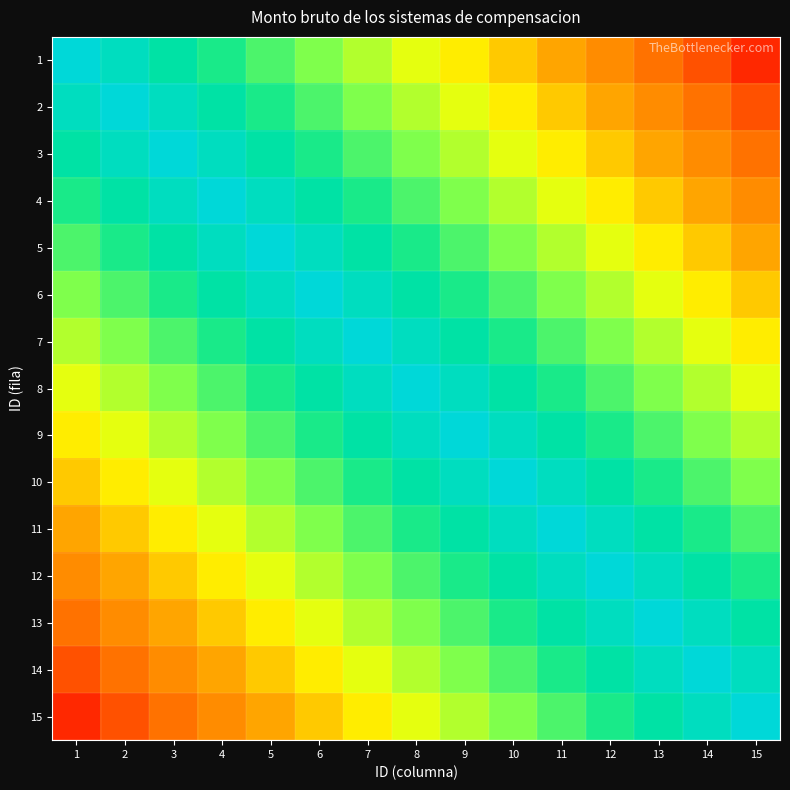

Reading left to right, list all the values displayed in this chart.

1: 1=1.0	2=0.9	3=0.9	4=0.8	5=0.7	6=0.7	7=0.6	8=0.5	9=0.5	10=0.4	11=0.3	12=0.3	13=0.2	14=0.1	15=0.1
2: 1=0.9	2=1.0	3=0.9	4=0.9	5=0.8	6=0.7	7=0.7	8=0.6	9=0.5	10=0.5	11=0.4	12=0.3	13=0.3	14=0.2	15=0.1
3: 1=0.9	2=0.9	3=1.0	4=0.9	5=0.9	6=0.8	7=0.7	8=0.7	9=0.6	10=0.5	11=0.5	12=0.4	13=0.3	14=0.3	15=0.2
4: 1=0.8	2=0.9	3=0.9	4=1.0	5=0.9	6=0.9	7=0.8	8=0.7	9=0.7	10=0.6	11=0.5	12=0.5	13=0.4	14=0.3	15=0.3
5: 1=0.7	2=0.8	3=0.9	4=0.9	5=1.0	6=0.9	7=0.9	8=0.8	9=0.7	10=0.7	11=0.6	12=0.5	13=0.5	14=0.4	15=0.3
6: 1=0.7	2=0.7	3=0.8	4=0.9	5=0.9	6=1.0	7=0.9	8=0.9	9=0.8	10=0.7	11=0.7	12=0.6	13=0.5	14=0.5	15=0.4
7: 1=0.6	2=0.7	3=0.7	4=0.8	5=0.9	6=0.9	7=1.0	8=0.9	9=0.9	10=0.8	11=0.7	12=0.7	13=0.6	14=0.5	15=0.5
8: 1=0.5	2=0.6	3=0.7	4=0.7	5=0.8	6=0.9	7=0.9	8=1.0	9=0.9	10=0.9	11=0.8	12=0.7	13=0.7	14=0.6	15=0.5
9: 1=0.5	2=0.5	3=0.6	4=0.7	5=0.7	6=0.8	7=0.9	8=0.9	9=1.0	10=0.9	11=0.9	12=0.8	13=0.7	14=0.7	15=0.6
10: 1=0.4	2=0.5	3=0.5	4=0.6	5=0.7	6=0.7	7=0.8	8=0.9	9=0.9	10=1.0	11=0.9	12=0.9	13=0.8	14=0.7	15=0.7
11: 1=0.3	2=0.4	3=0.5	4=0.5	5=0.6	6=0.7	7=0.7	8=0.8	9=0.9	10=0.9	11=1.0	12=0.9	13=0.9	14=0.8	15=0.7
12: 1=0.3	2=0.3	3=0.4	4=0.5	5=0.5	6=0.6	7=0.7	8=0.7	9=0.8	10=0.9	11=0.9	12=1.0	13=0.9	14=0.9	15=0.8
13: 1=0.2	2=0.3	3=0.3	4=0.4	5=0.5	6=0.5	7=0.6	8=0.7	9=0.7	10=0.8	11=0.9	12=0.9	13=1.0	14=0.9	15=0.9
14: 1=0.1	2=0.2	3=0.3	4=0.3	5=0.4	6=0.5	7=0.5	8=0.6	9=0.7	10=0.7	11=0.8	12=0.9	13=0.9	14=1.0	15=0.9
15: 1=0.1	2=0.1	3=0.2	4=0.3	5=0.3	6=0.4	7=0.5	8=0.5	9=0.6	10=0.7	11=0.7	12=0.8	13=0.9	14=0.9	15=1.0